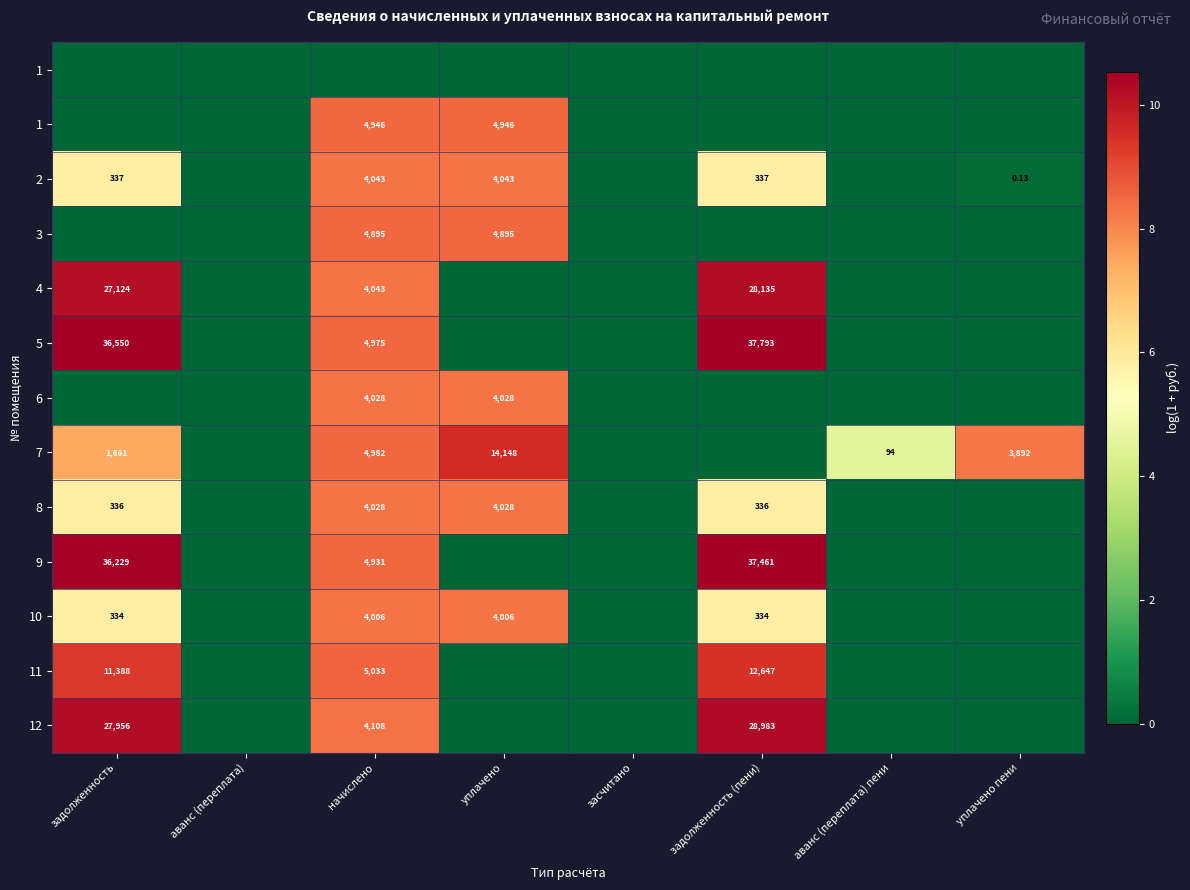

How many categories are shown in the chart?

8